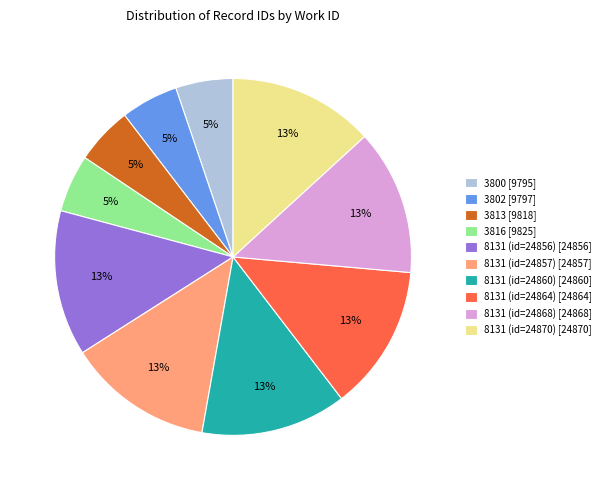

True or false: 3816 accounts for 5% of the total.

True